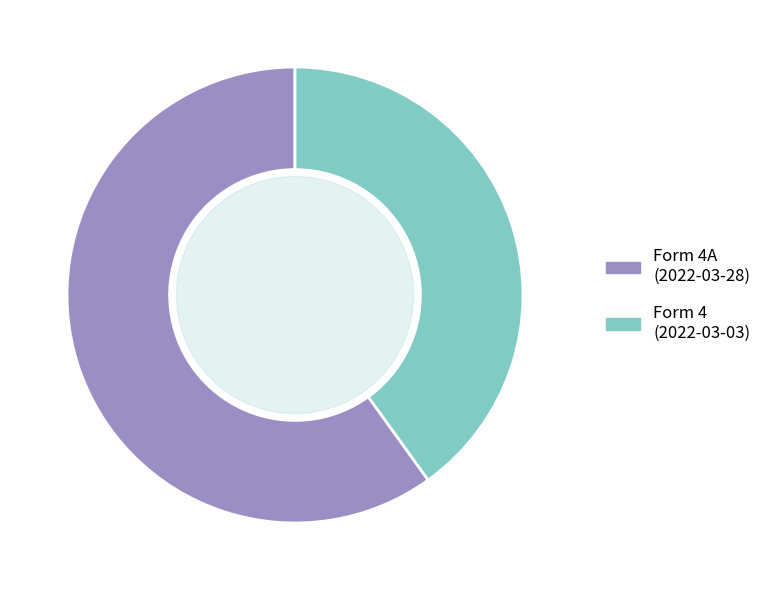

What is the ratio of the value at Form 4A (2022-03-28) to the value at Form 4 (2022-03-03)?

1.5